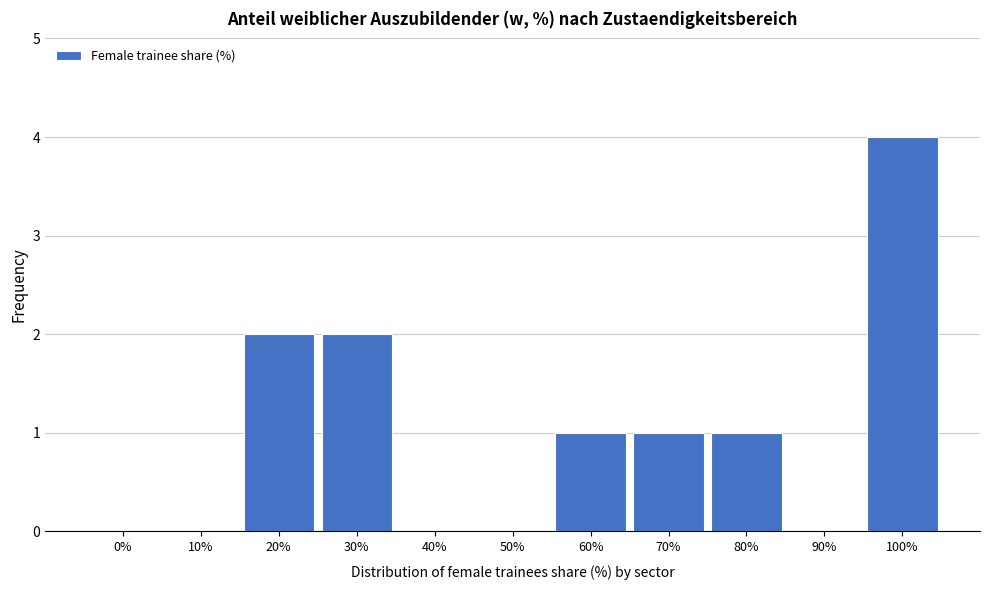

Reading right to left, list all the values displayed in this chart.

100%=4	90%=0	80%=1	70%=1	60%=1	50%=0	40%=0	30%=2	20%=2	10%=0	0%=0